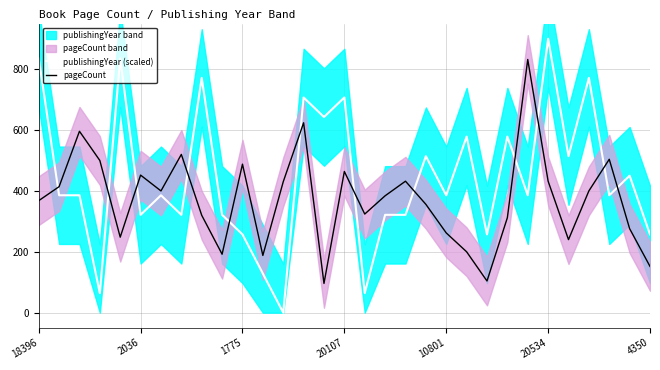

Which series ends up on top after the final intersection of publishingYear (scaled) and pageCount?

publishingYear (scaled)